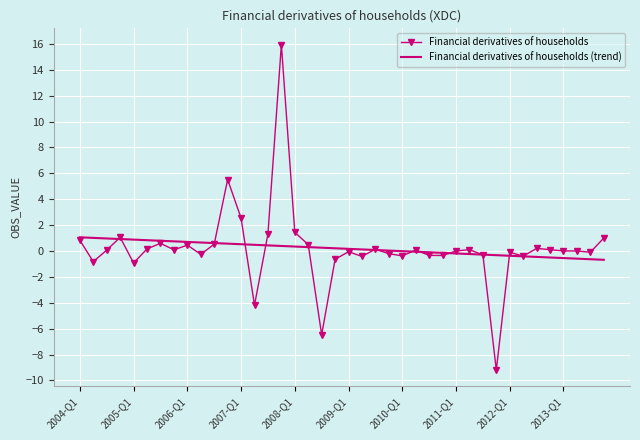

List the series in order of their peak value, highest first.

Financial derivatives of households, Financial derivatives of households (trend)